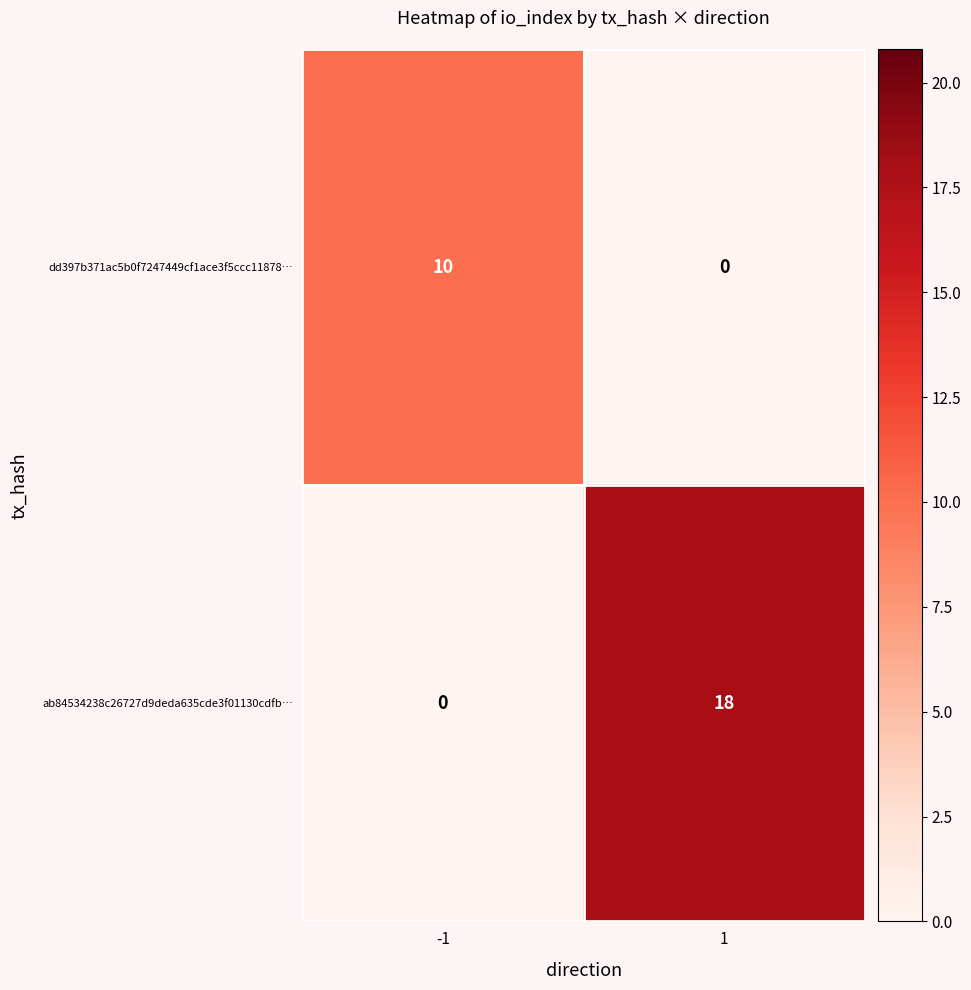

What is the average value of the ab84534238c26727d9deda635cde3f01130cdfb… series?

9